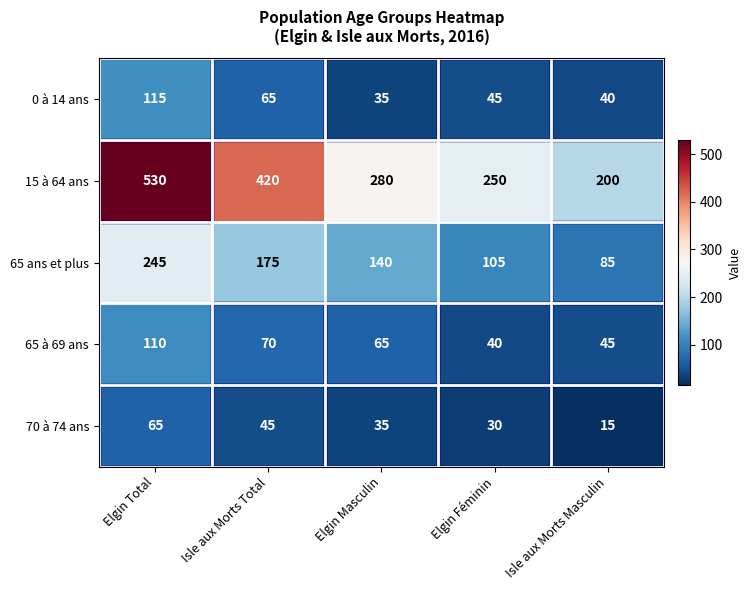

True or false: 0 à 14 ans has a value of 56 at Elgin Masculin.

False